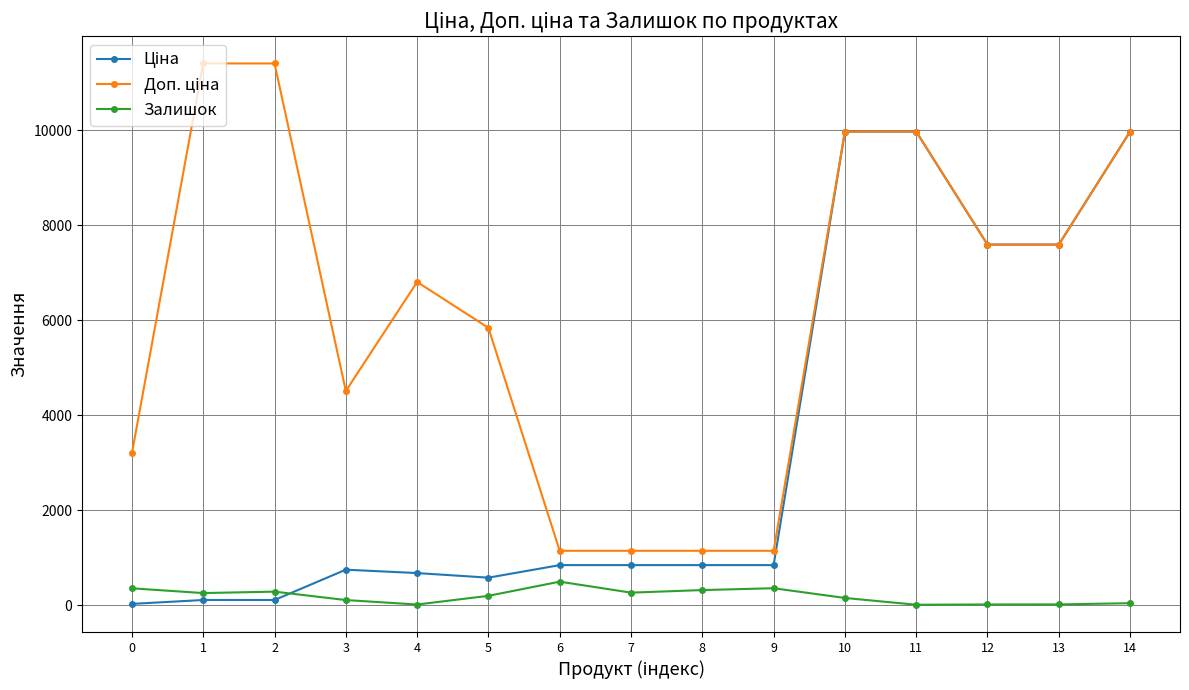

What is the total value across all series at 7?

2267.2